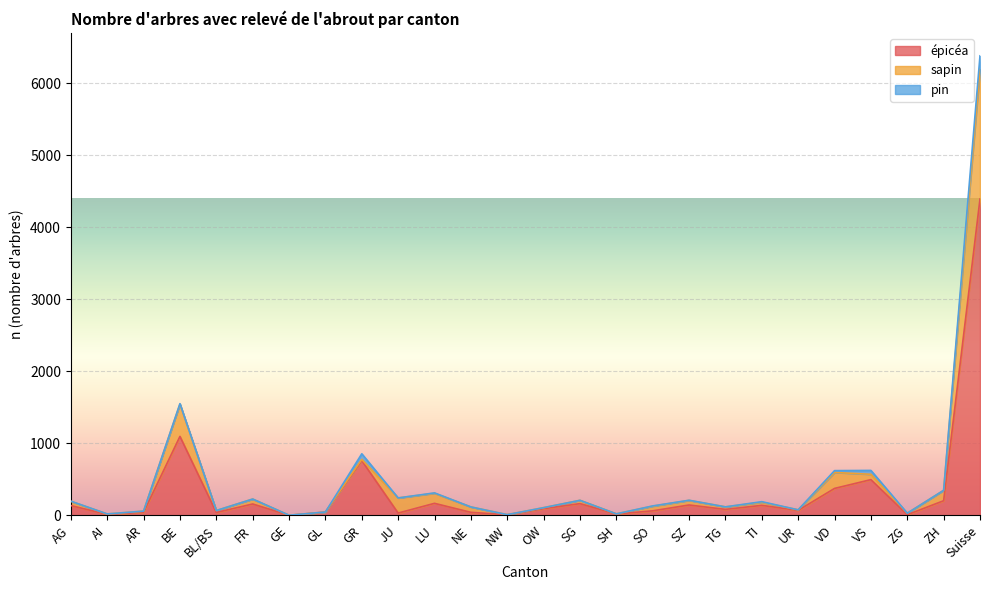

What is the maximum value for épicéa?

4392